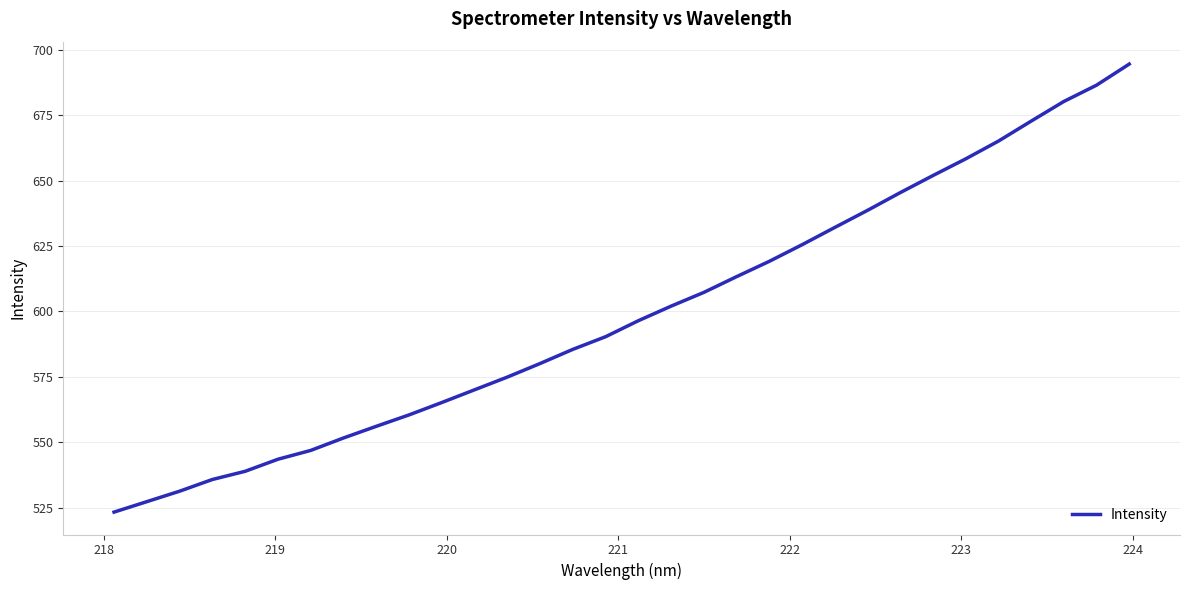

What is the difference between the maximum and minimum values?

171.2